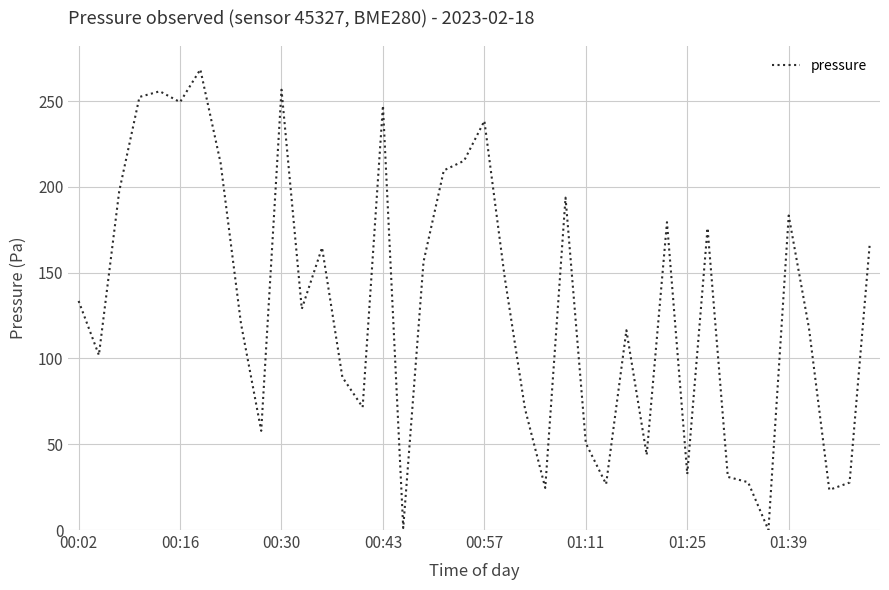

What is the difference between the maximum and minimum values?

268.4